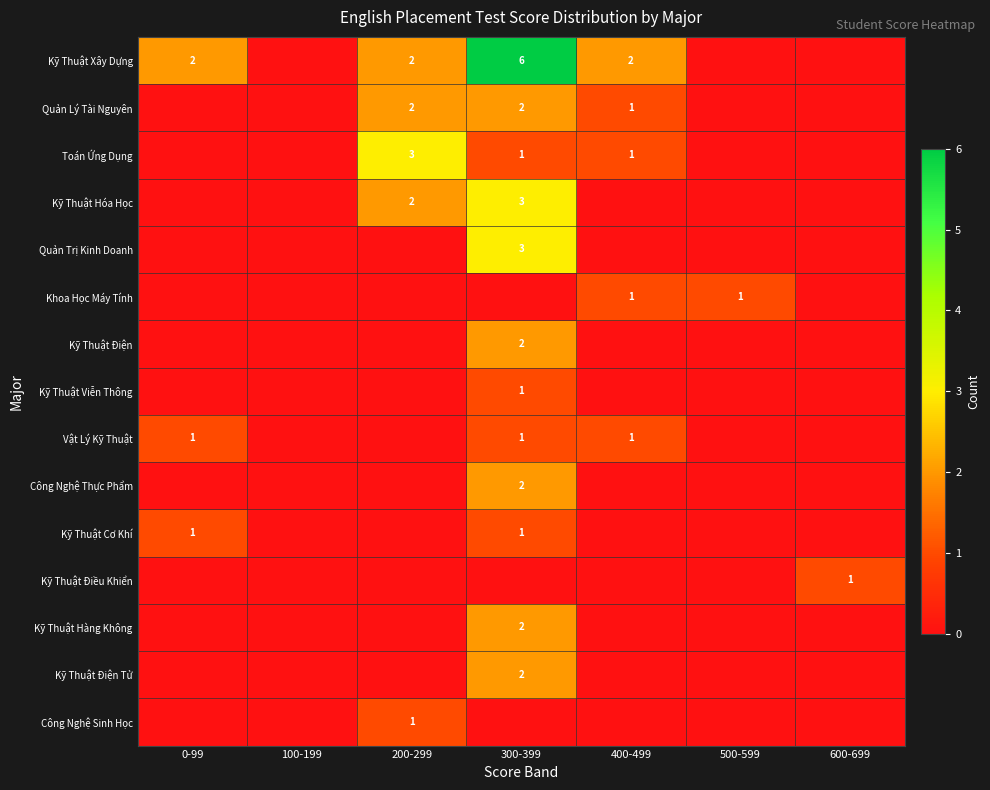

The value of Công Nghệ Thực Phẩm at 300-399 is 2. True or false?

True